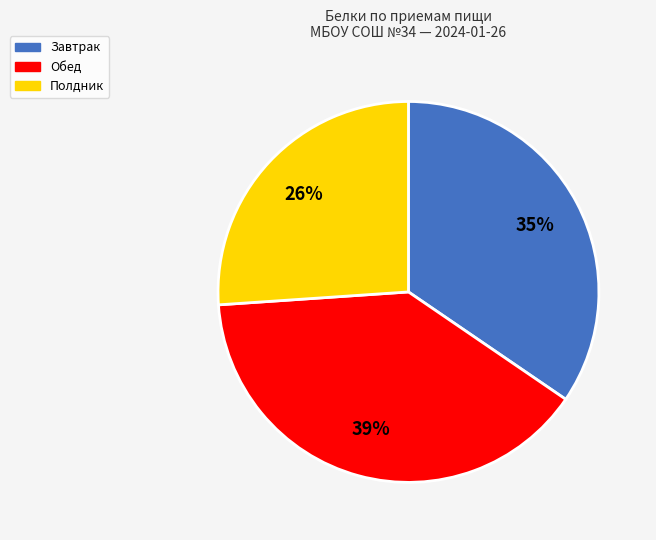

To the nearest percent, what portion does Полдник represent?

26%